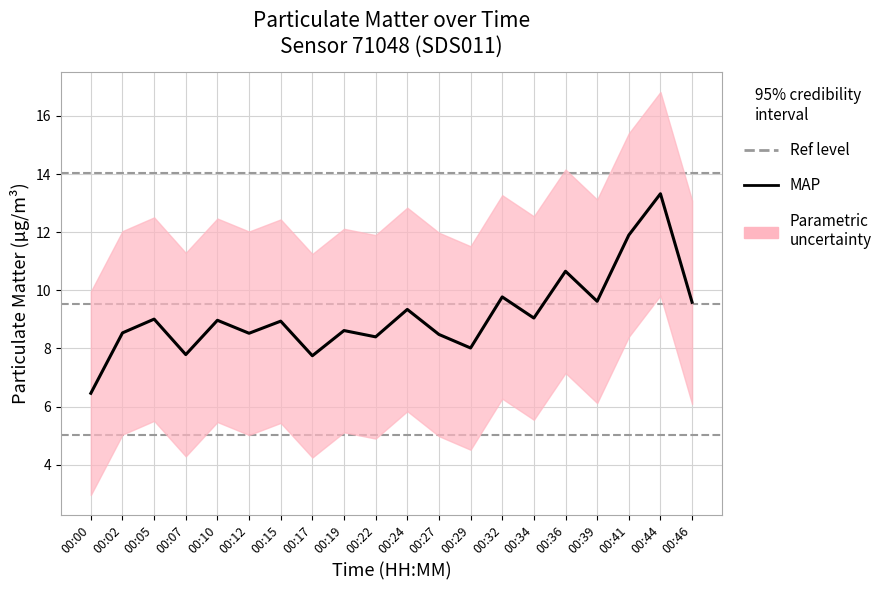

What is the average value?

9.1